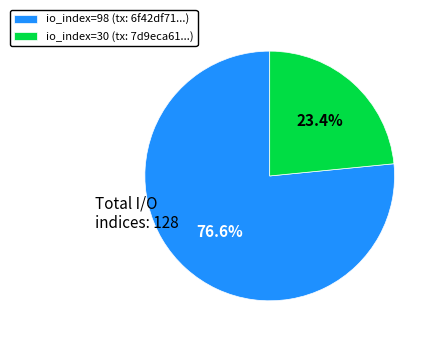

Is it true that io_index=98 is 63% of the pie?

False